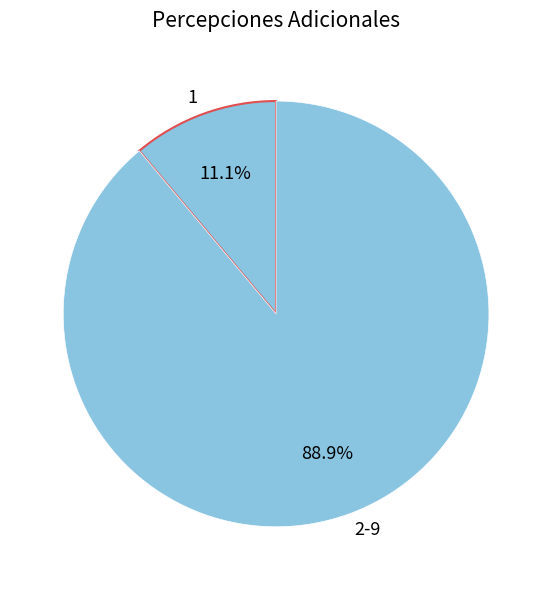

Count the number of slices in the pie.

2